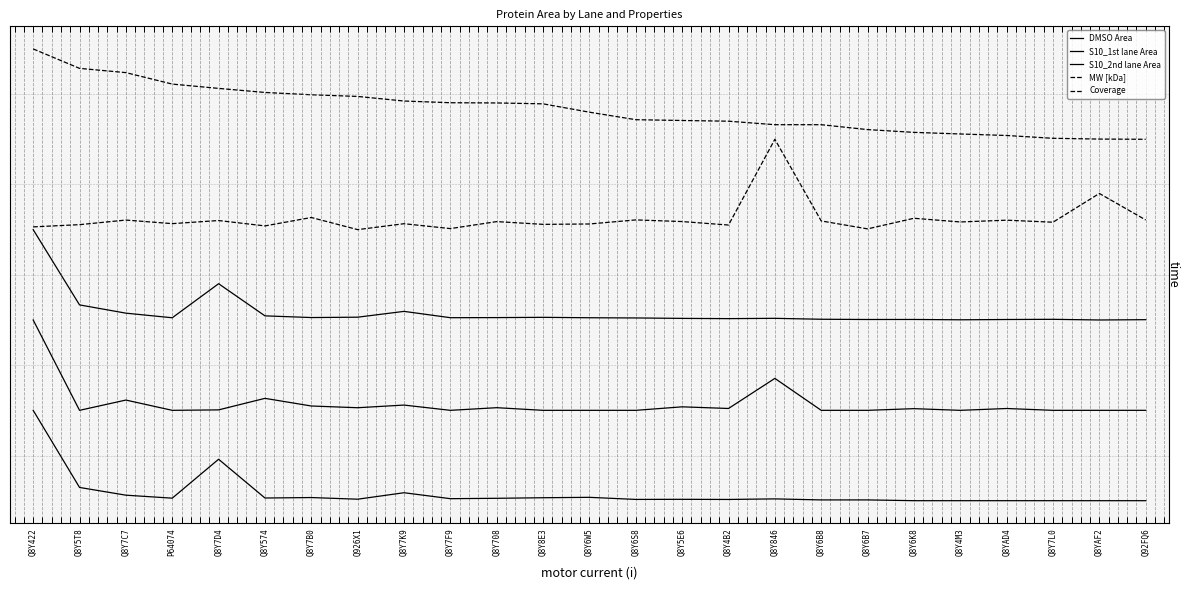

What is the total value across all series at Q8Y6B7?

5.3